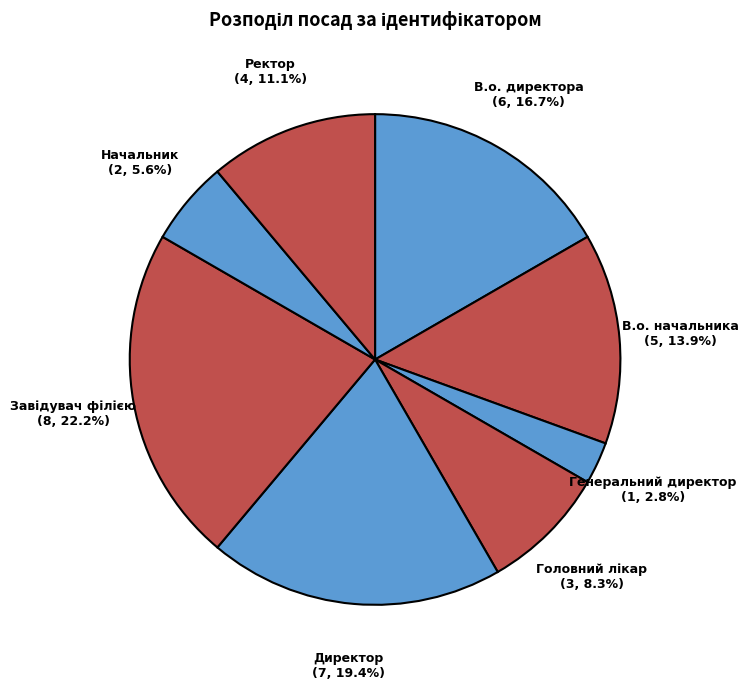

Is there any slice that represents more than half of the pie?

No